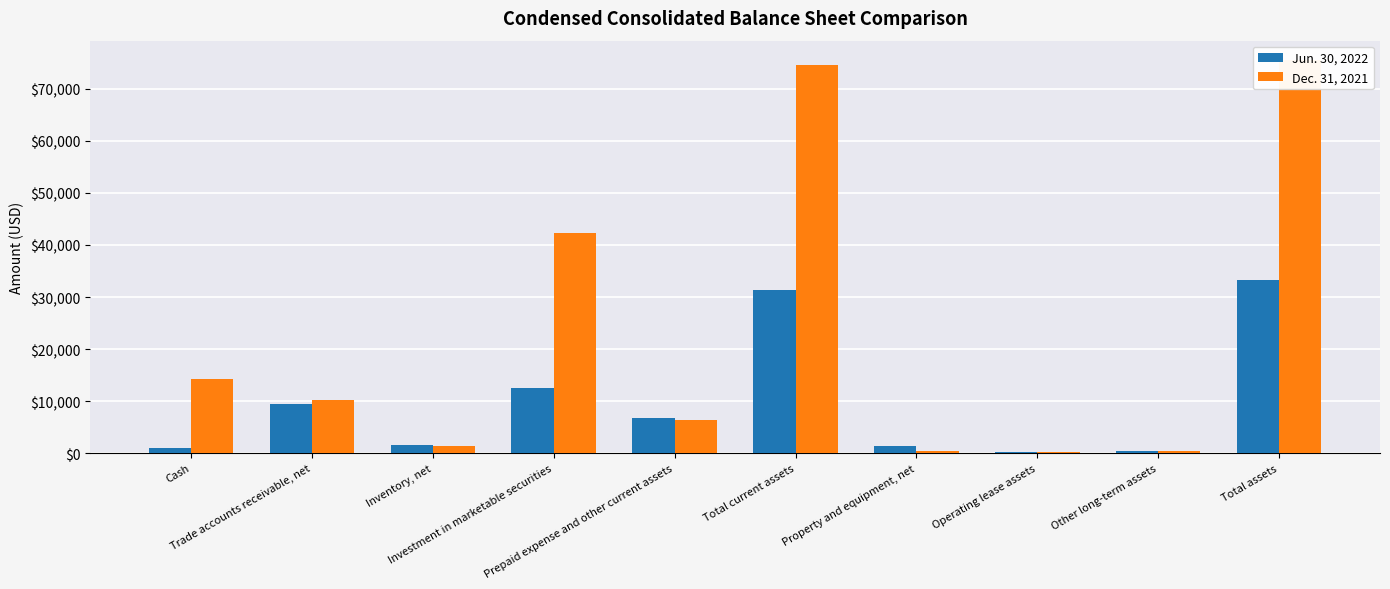

What is the sum of the Jun. 30, 2022 values at Operating lease assets and Trade accounts receivable, net?

9664